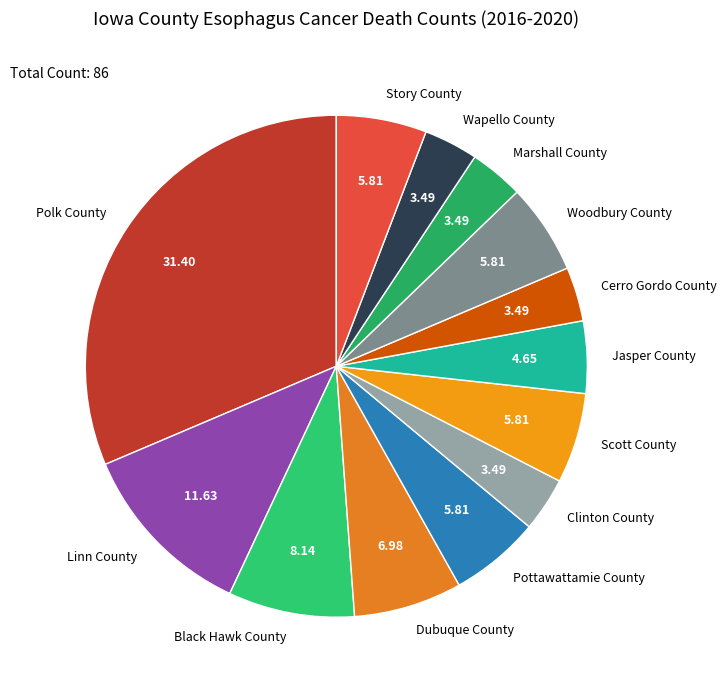

Does Clinton County represent more than half of the total?

No